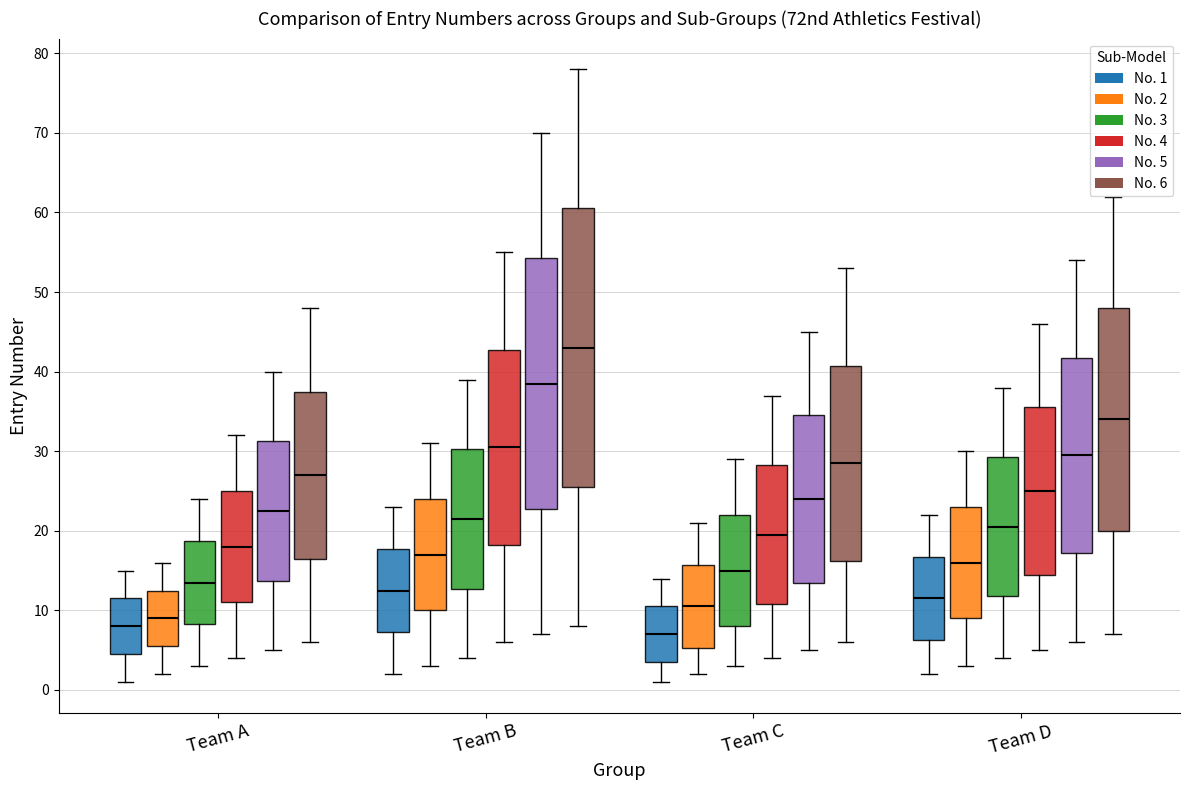

Reading left to right, transcribe this box plot: for each box, give where its median line is, the range the box spans, and where its two whiskers end, as read against the y-axis. The values are not printed on the chart, so give them approximately, as read against the axis.

Team A (No. 1): median 8, box 5 to 12, whiskers 1 to 15
Team A (No. 2): median 9, box 6 to 13, whiskers 2 to 16
Team A (No. 3): median 14, box 8 to 19, whiskers 3 to 24
Team A (No. 4): median 18, box 11 to 25, whiskers 4 to 32
Team A (No. 5): median 23, box 14 to 31, whiskers 5 to 40
Team A (No. 6): median 27, box 17 to 38, whiskers 6 to 48
Team B (No. 1): median 13, box 7 to 18, whiskers 2 to 23
Team B (No. 2): median 17, box 10 to 24, whiskers 3 to 31
Team B (No. 3): median 22, box 13 to 30, whiskers 4 to 39
Team B (No. 4): median 31, box 18 to 43, whiskers 6 to 55
Team B (No. 5): median 39, box 23 to 54, whiskers 7 to 70
Team B (No. 6): median 43, box 26 to 61, whiskers 8 to 78
Team C (No. 1): median 7, box 4 to 11, whiskers 1 to 14
Team C (No. 2): median 11, box 5 to 16, whiskers 2 to 21
Team C (No. 3): median 15, box 8 to 22, whiskers 3 to 29
Team C (No. 4): median 20, box 11 to 28, whiskers 4 to 37
Team C (No. 5): median 24, box 14 to 35, whiskers 5 to 45
Team C (No. 6): median 29, box 16 to 41, whiskers 6 to 53
Team D (No. 1): median 12, box 6 to 17, whiskers 2 to 22
Team D (No. 2): median 16, box 9 to 23, whiskers 3 to 30
Team D (No. 3): median 21, box 12 to 29, whiskers 4 to 38
Team D (No. 4): median 25, box 15 to 36, whiskers 5 to 46
Team D (No. 5): median 30, box 17 to 42, whiskers 6 to 54
Team D (No. 6): median 34, box 20 to 48, whiskers 7 to 62